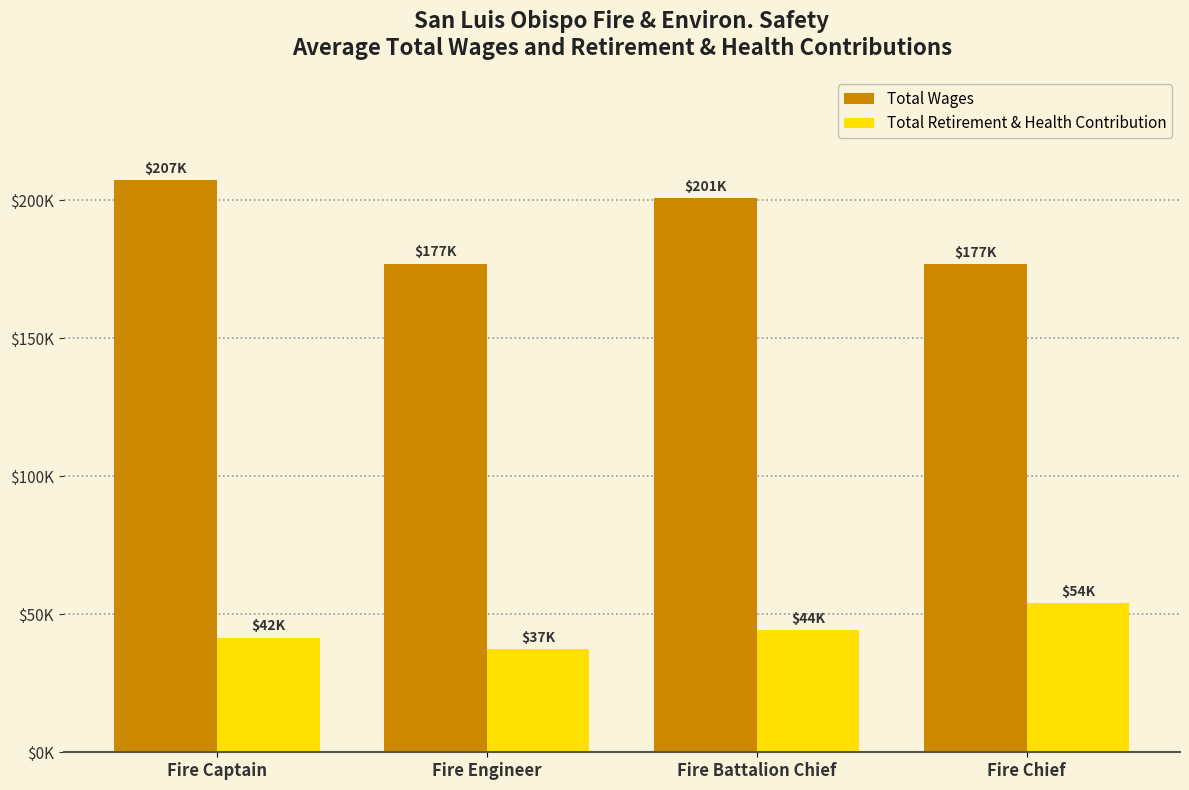

Does the chart contain any negative values?

No